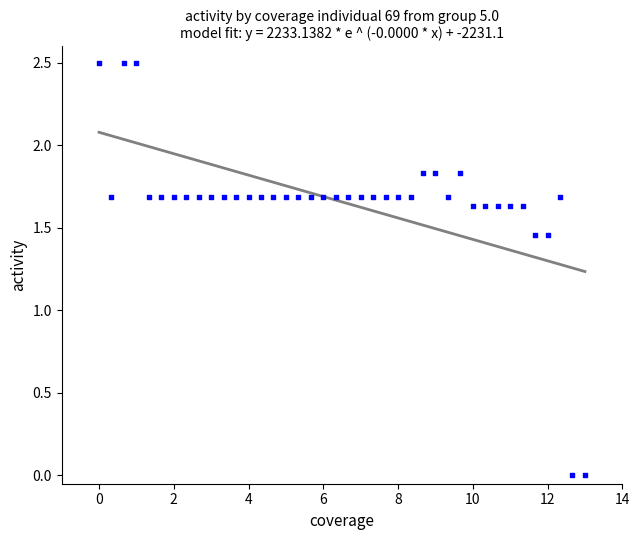

What is the range of X values (max minus min)?

13.0